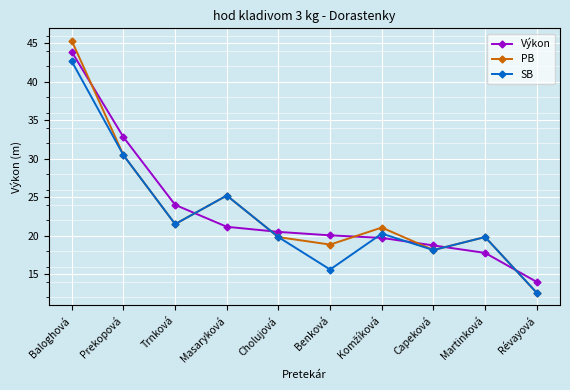

At which label is SB closest to 27?

Masaryková